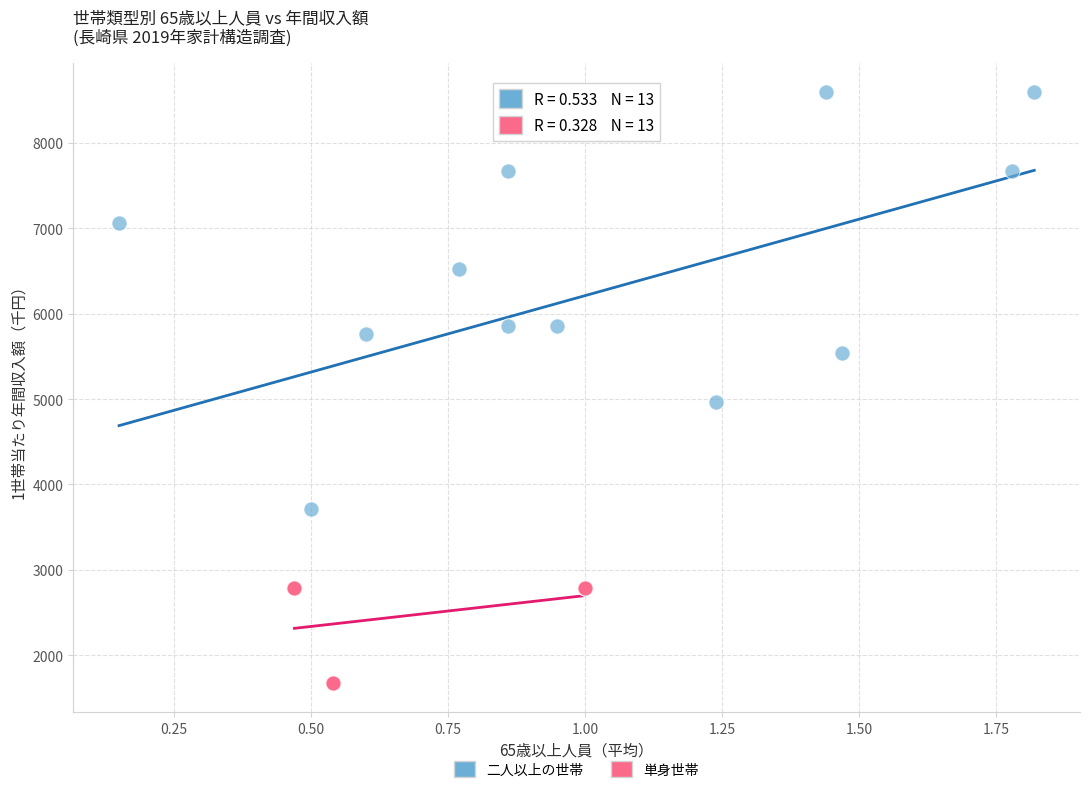

Which series reaches the minimum Y coordinate?

単身世帯